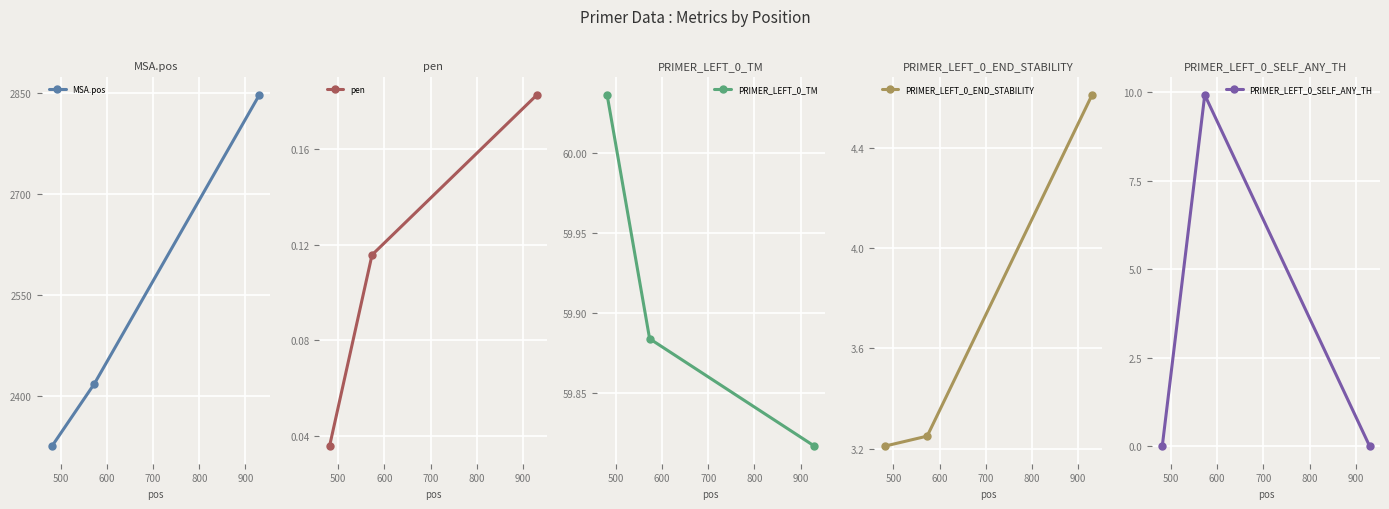

What is the value of the PRIMER_LEFT_0_END_STABILITY point at the 3rd from the left?

4.6